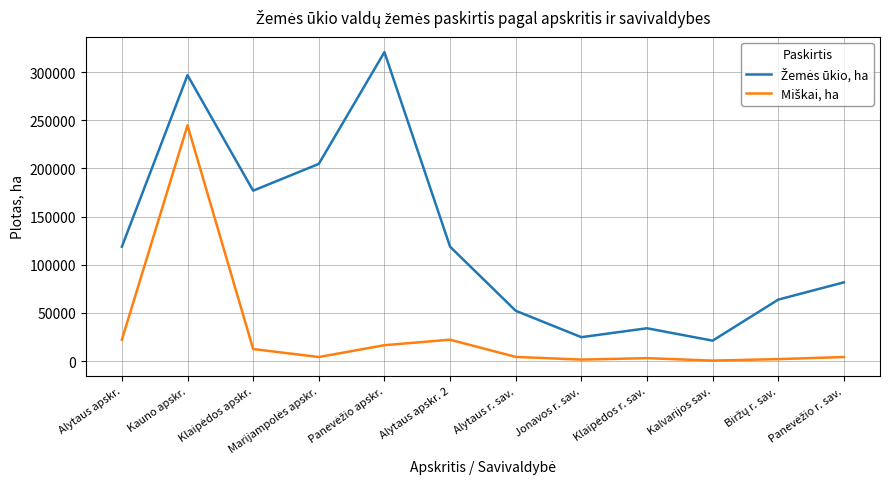

What is the maximum value shown in the chart?

320654.4